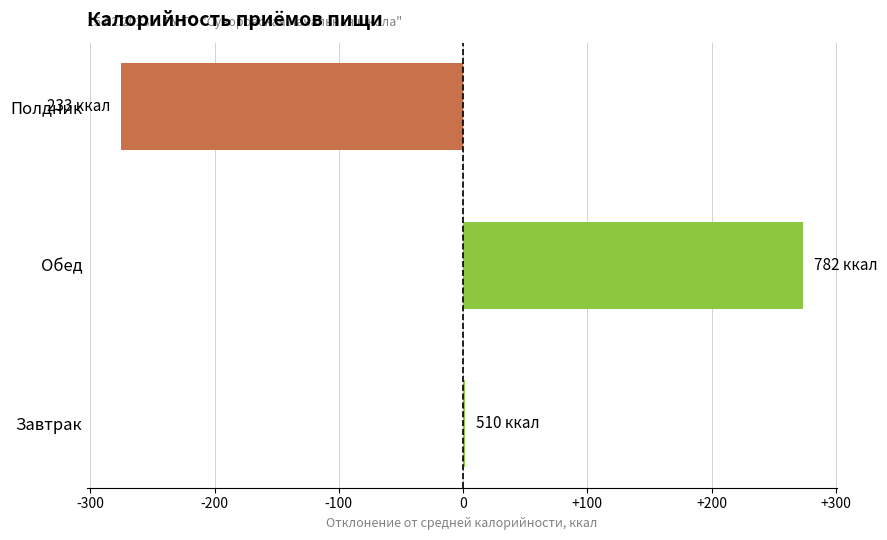

Read the value at Полдник.

-275.1